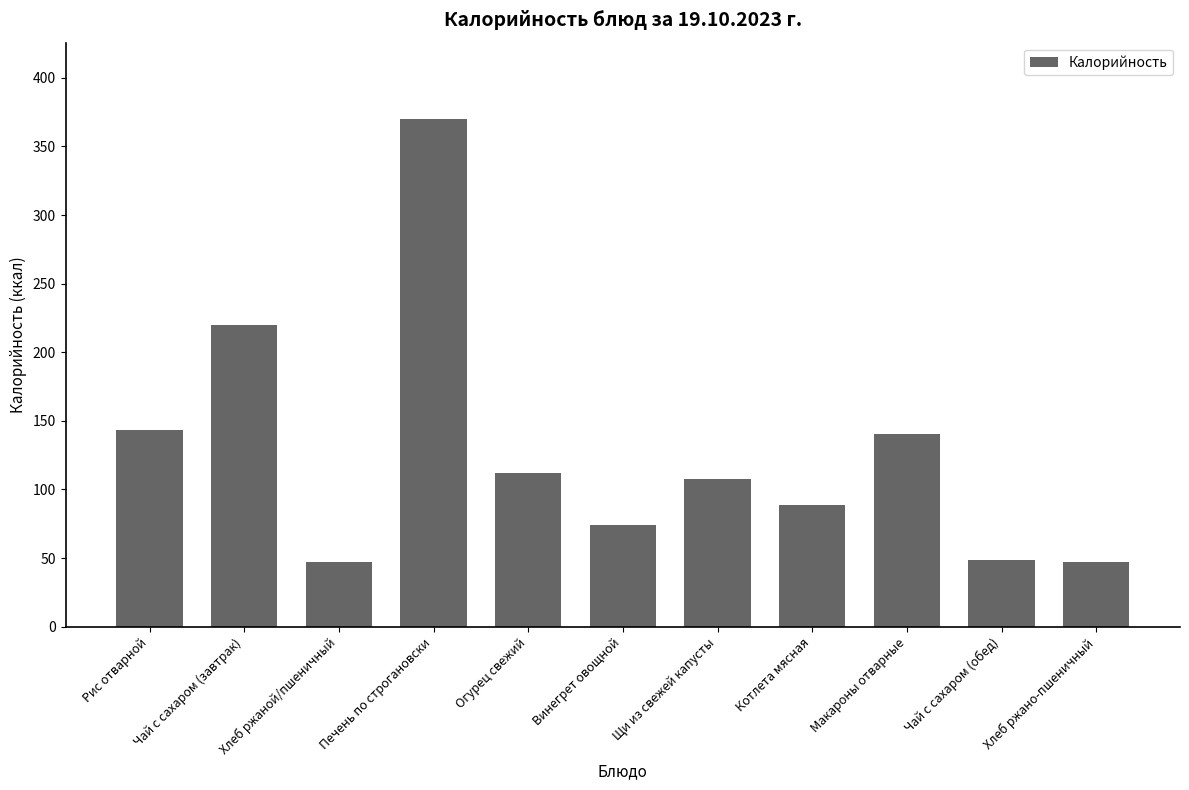

What is the ratio of the value at Винегрет овощной to the value at Щи из свежей капусты?

0.7